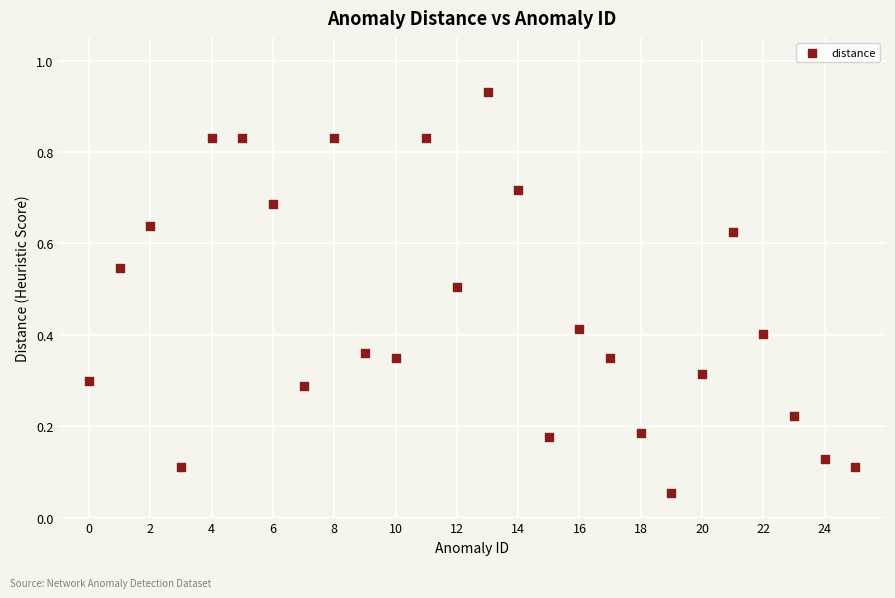

How many data points are displayed?

26